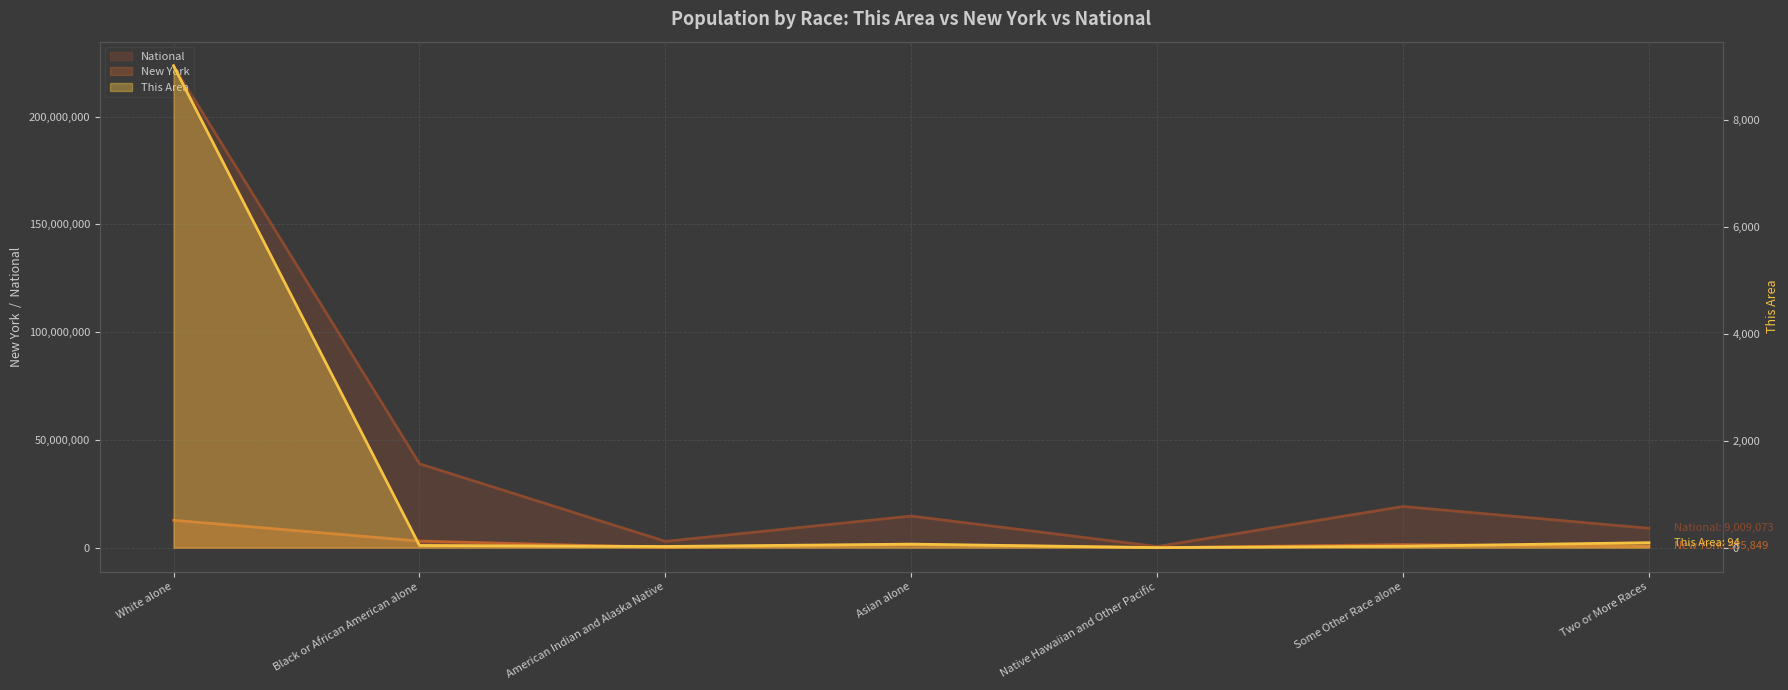

How many values in the National series exceed 14674252?

3